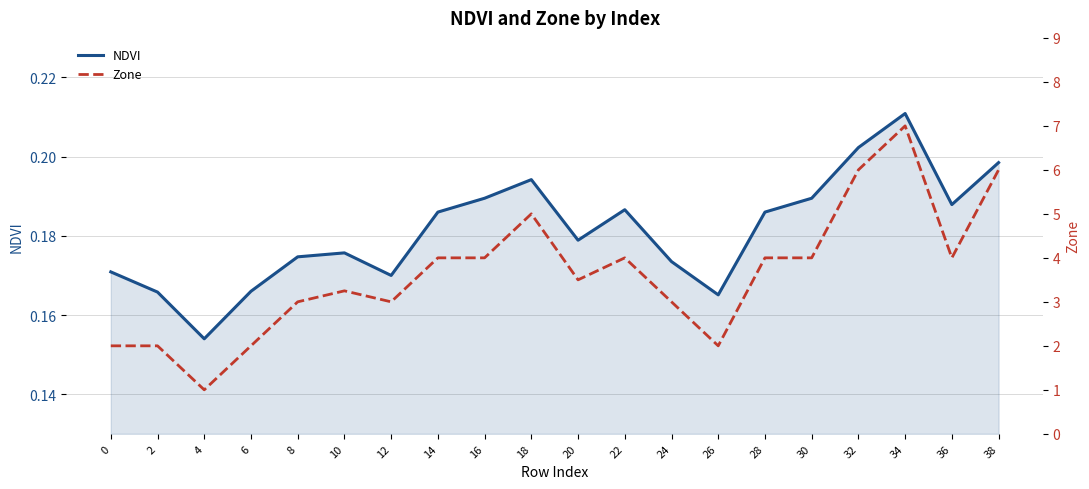

What is the maximum value shown in the chart?

7.0